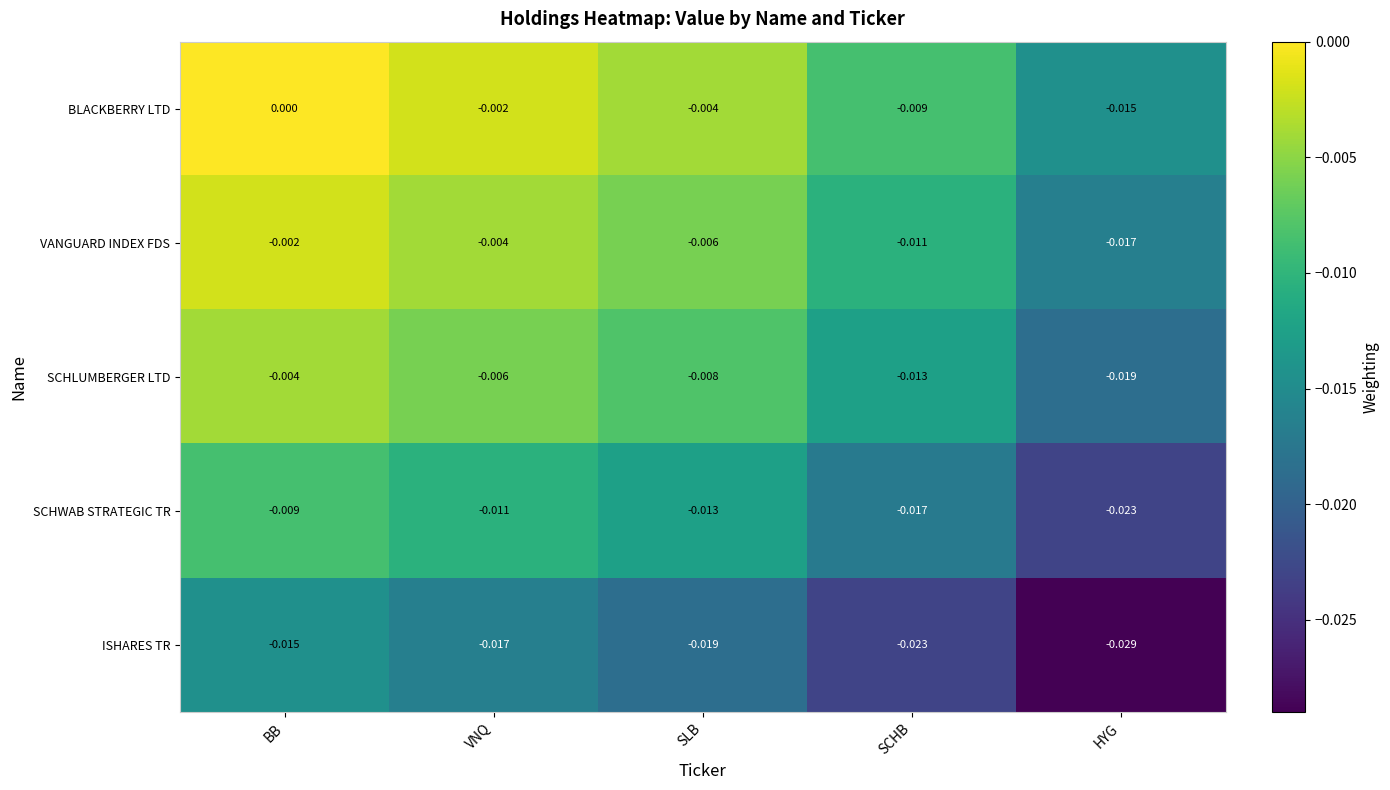

Which series has the largest total across all categories?

BLACKBERRY LTD